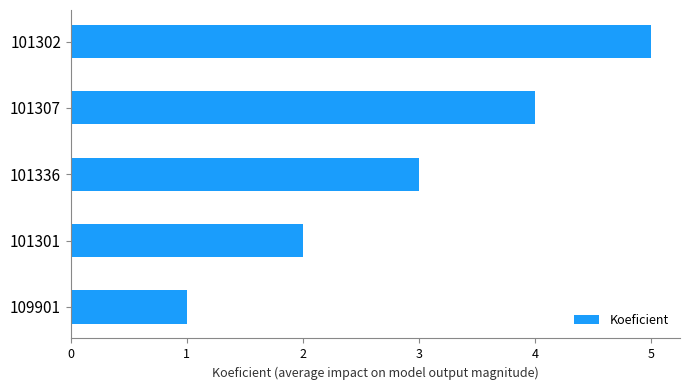

What is the minimum value shown in the chart?

1